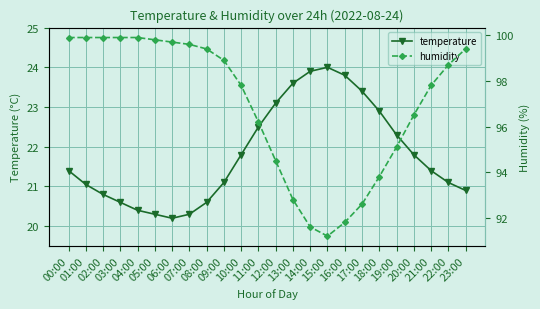

What is the label of the 17th point from the left?

16:00